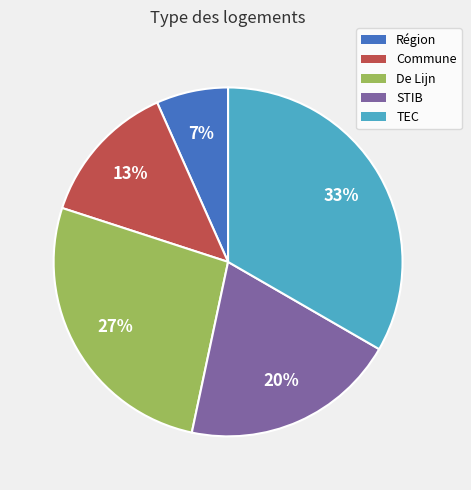

Is there a majority slice in this chart?

No